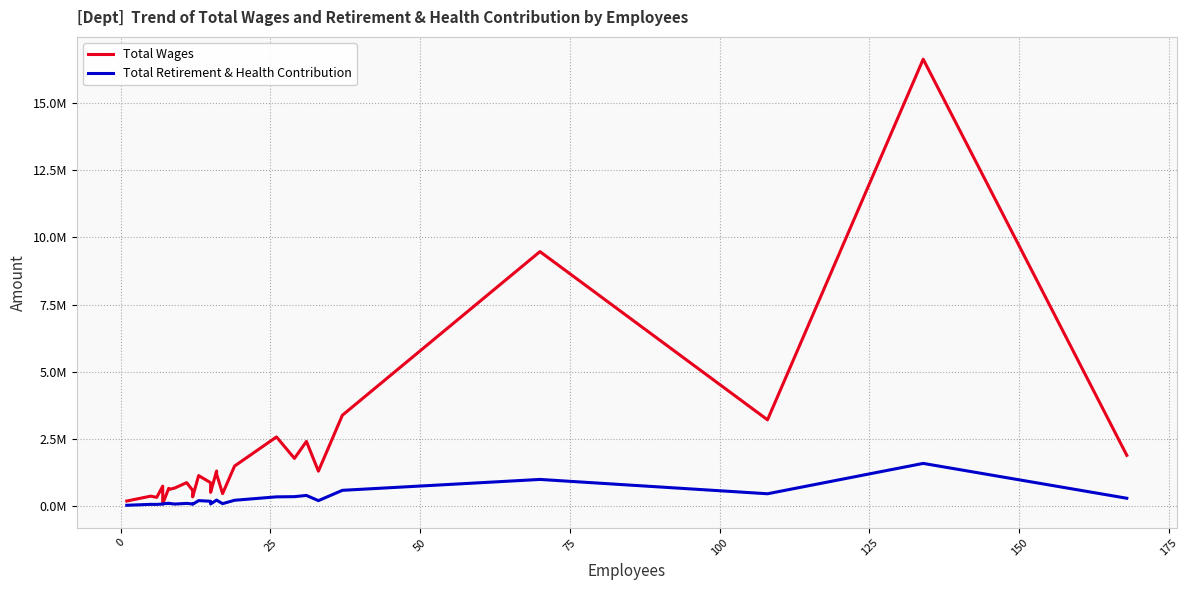

Does the chart display data point markers on the line(s)?

No